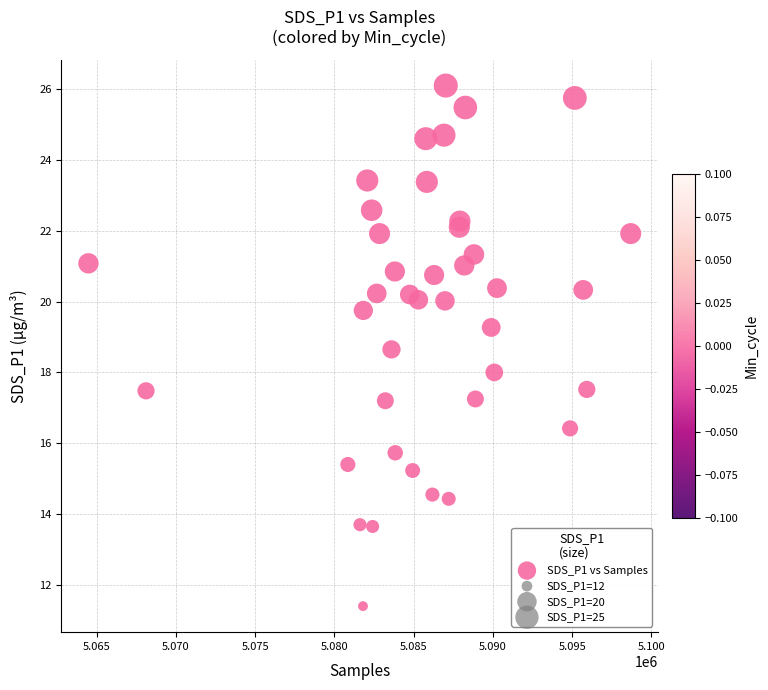

What is the range of X values (max minus min)?

34209.0